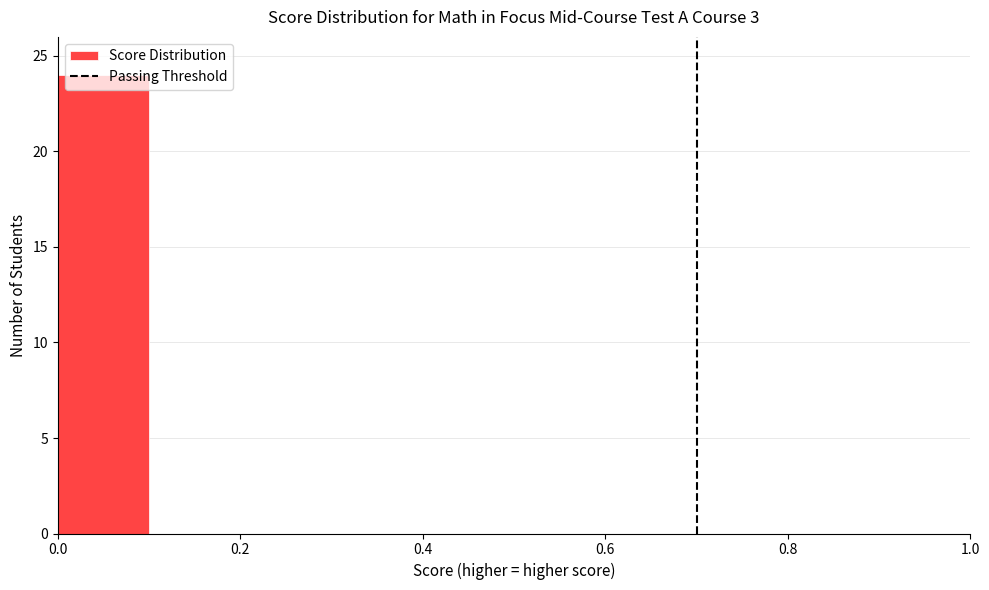

Reading left to right, list every bar in this chart as the range it spans on the x-axis followed by its height. The values are not printed on the chart, so give them approximately, as read against the axis.

0.0 to 0.1: 24
0.1 to 0.2: 0
0.2 to 0.3: 0
0.3 to 0.4: 0
0.4 to 0.5: 0
0.5 to 0.6: 0
0.6 to 0.7: 0
0.7 to 0.8: 0
0.8 to 0.9: 0
0.9 to 1.0: 0